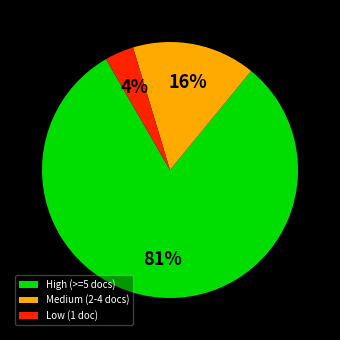

What percentage is the Medium (2-4 docs) slice, to the nearest percent?

16%